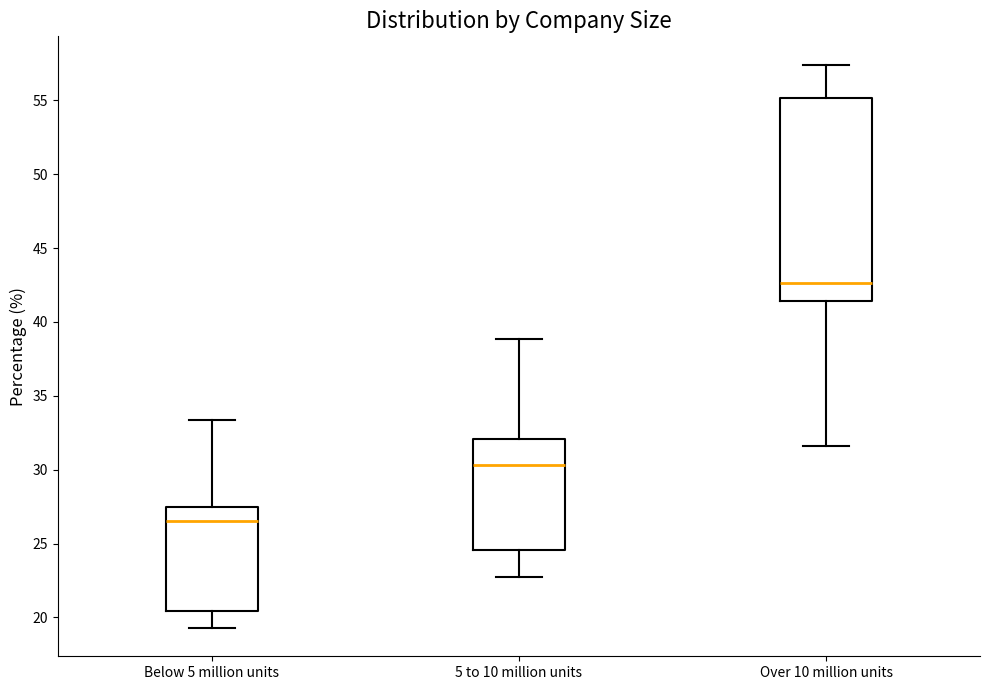

Reading left to right, transcribe this box plot: for each box, give where its median line is, the range the box spans, and where its two whiskers end, as read against the y-axis. The values are not printed on the chart, so give them approximately, as read against the axis.

Below 5 million units: median 26.5, box 20.5 to 27.5, whiskers 19.5 to 33.5
5 to 10 million units: median 30.5, box 24.5 to 32.0, whiskers 22.5 to 39.0
Over 10 million units: median 42.5, box 41.5 to 55.0, whiskers 31.5 to 57.5